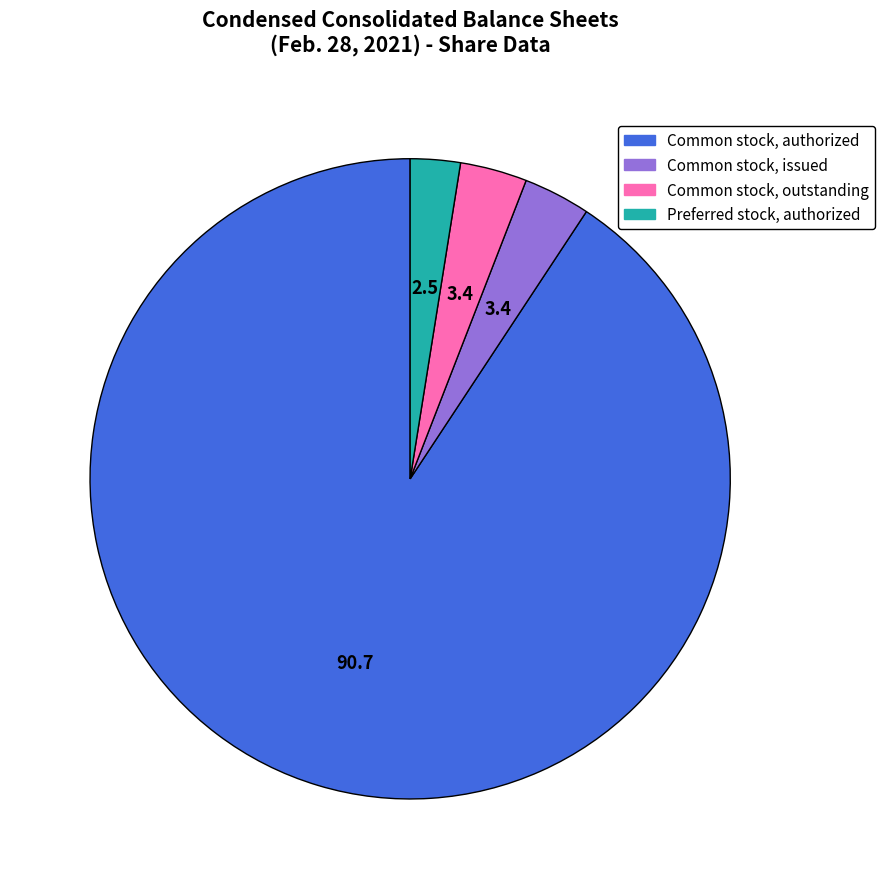

Does any single category account for the majority?

Yes